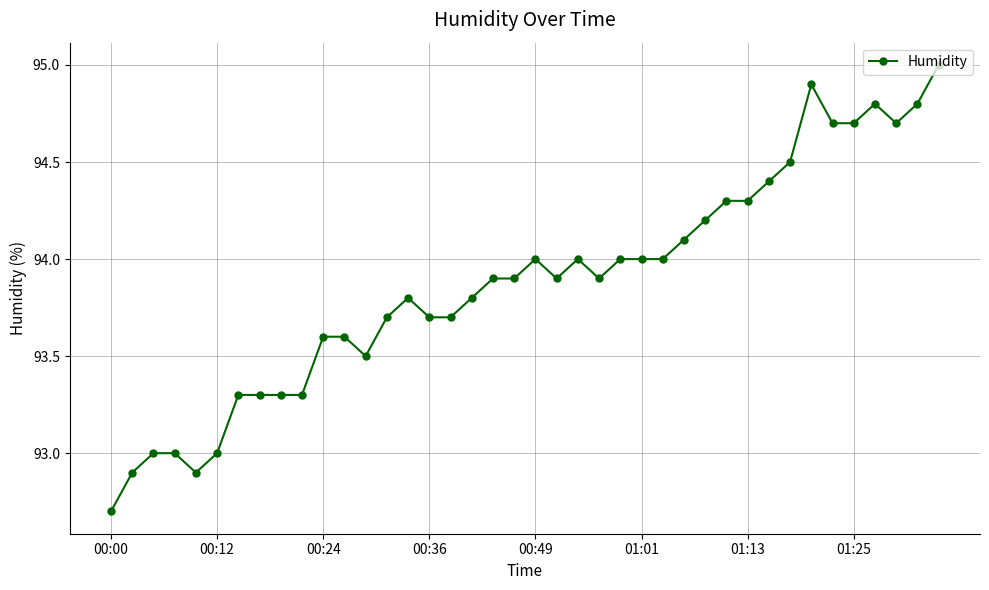

True or false: there are more than 2 points higher than both neighbors.

True